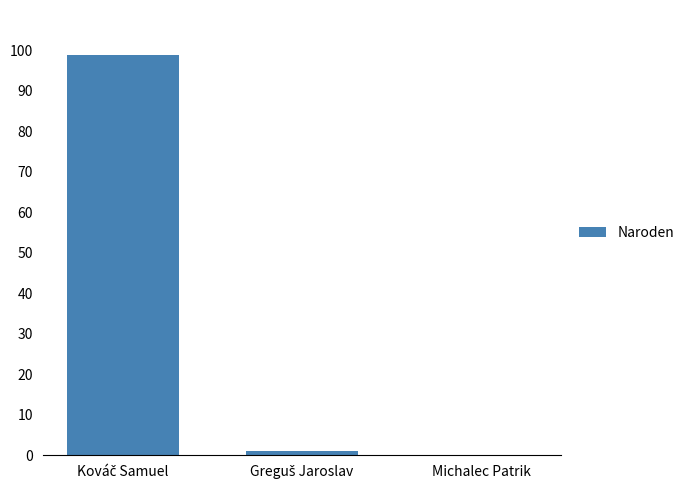

What is the greatest value displayed?

99